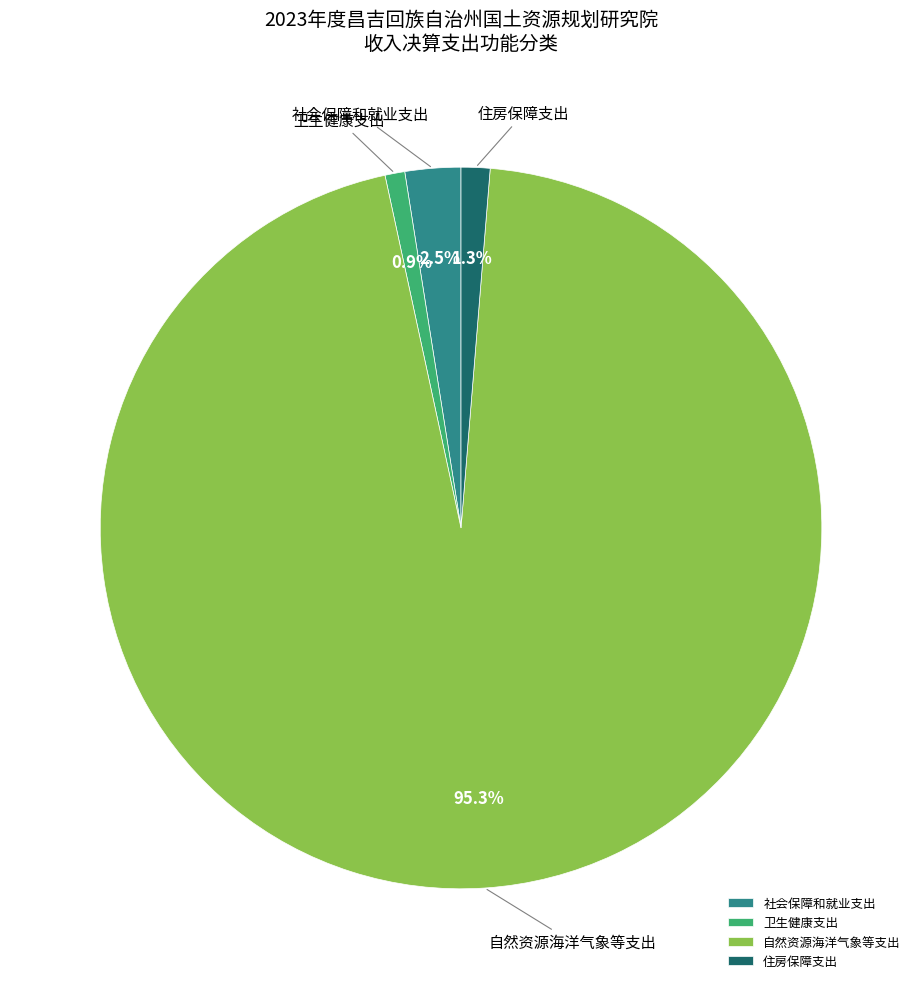

Does any single category account for the majority?

Yes